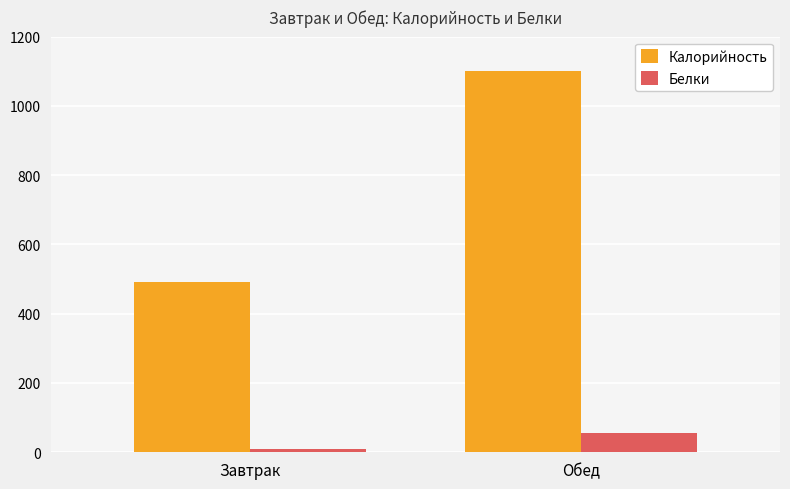

List the series in order of their overall mean, lowest first.

Белки, Калорийность